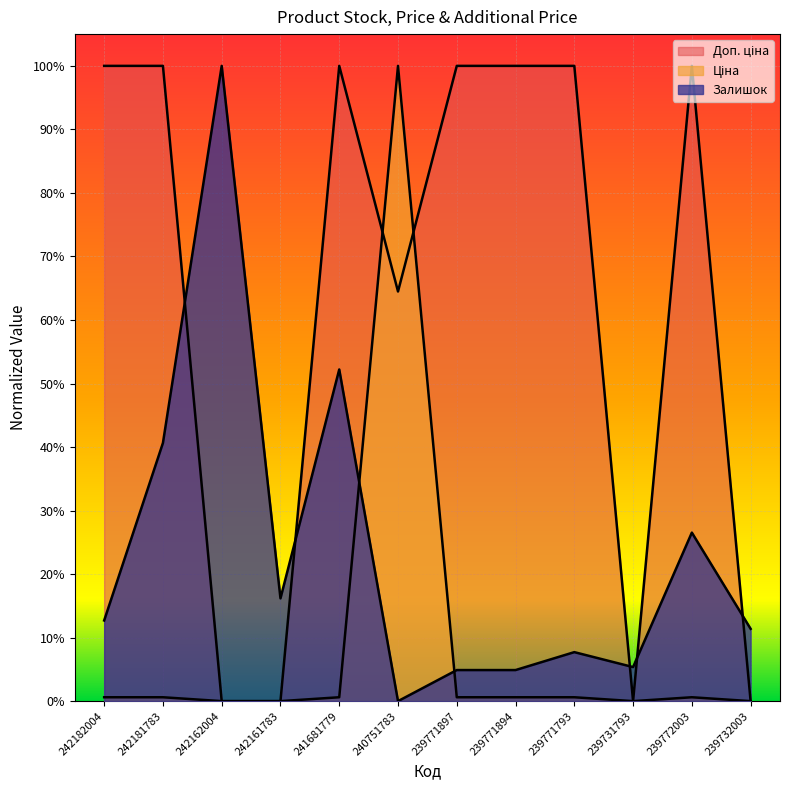

Where is the first local maximum for Ціна?

240751783